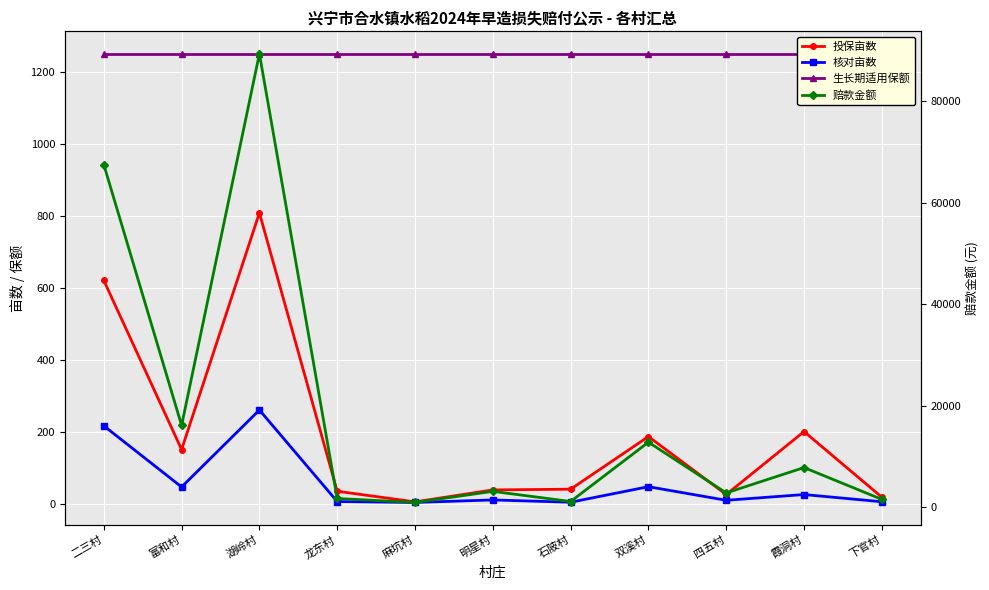

Which has a higher value, 明星村 or 二三村?

二三村